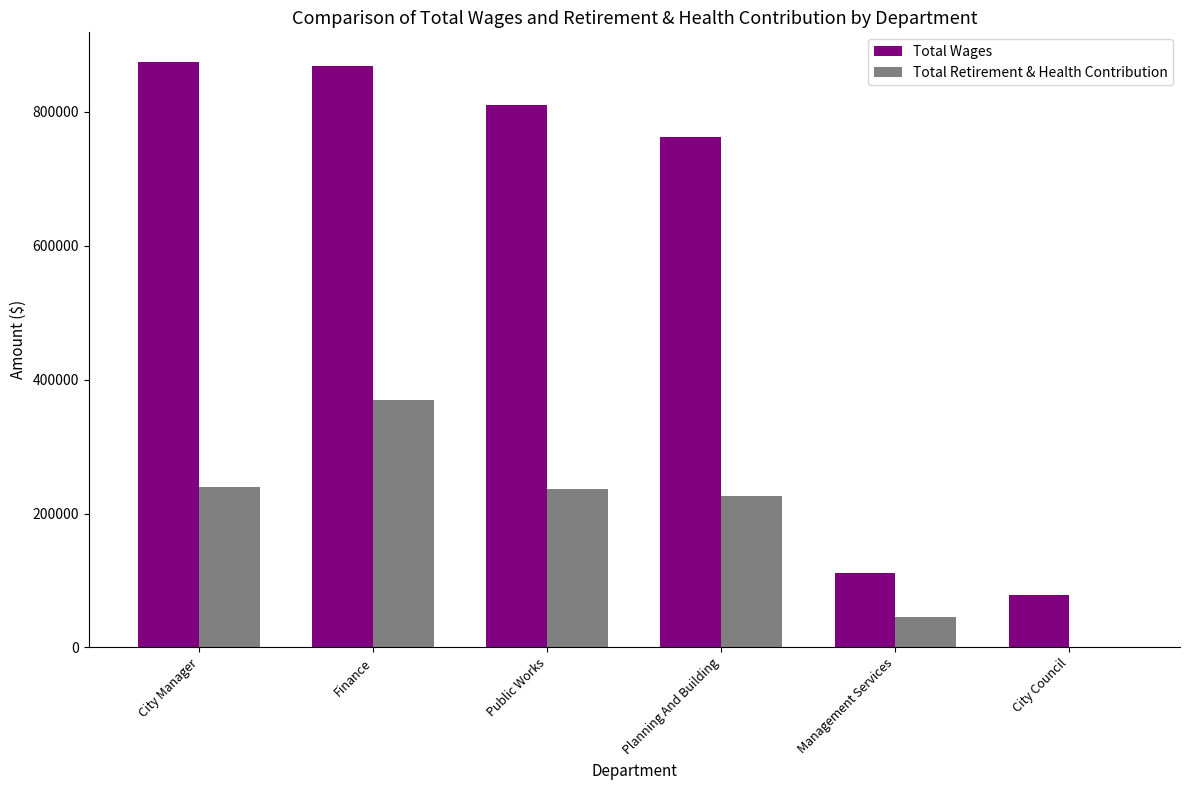

Between City Manager and City Council, which series saw the biggest shift?

Total Wages